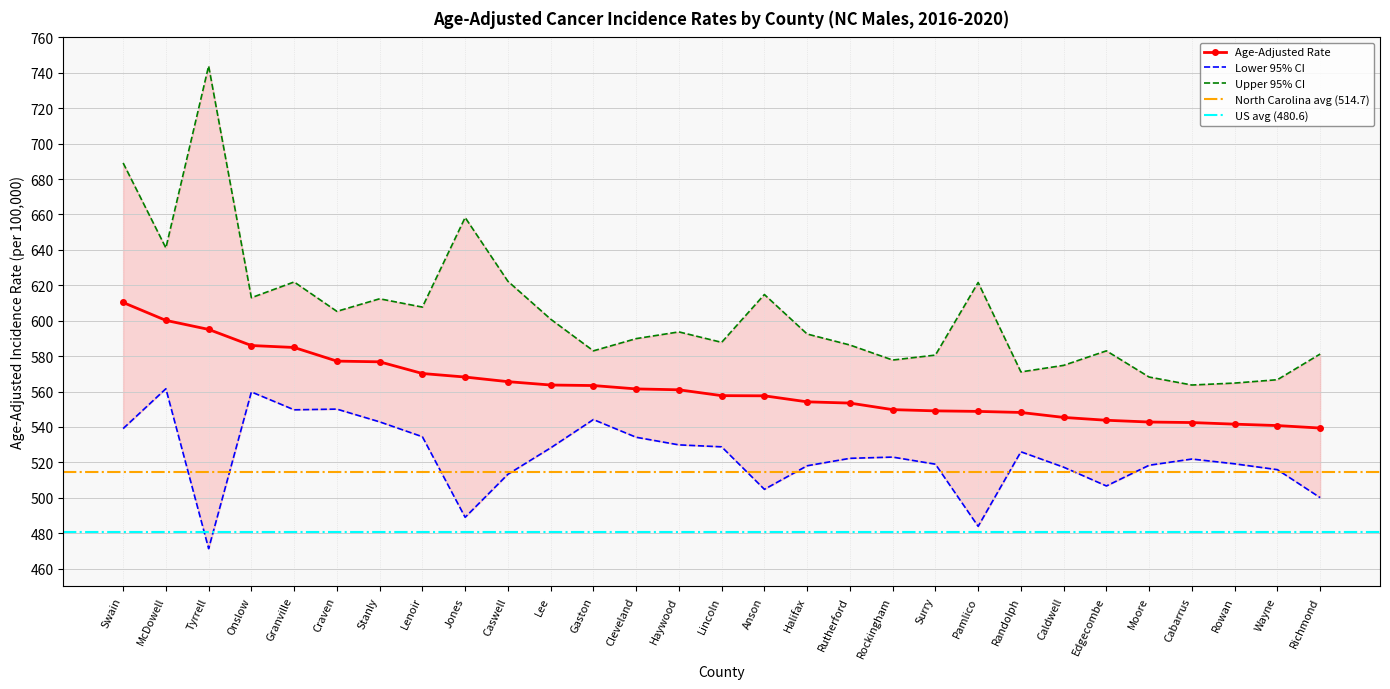

Reading left to right, transcribe all the data shown in this chart.

Age-Adjusted Rate: Swain=610.3	McDowell=600.2	Tyrrell=595.1	Onslow=586.0	Granville=584.9	Craven=577.2	Stanly=576.8	Lenoir=570.2	Jones=568.2	Caswell=565.6	Lee=563.7	Gaston=563.4	Cleveland=561.5	Haywood=561.0	Lincoln=557.7	Anson=557.6	Halifax=554.2	Rutherford=553.5	Rockingham=549.8	Surry=549.1	Pamlico=548.8	Randolph=548.2	Caldwell=545.4	Edgecombe=543.8	Moore=542.8	Cabarrus=542.5	Rowan=541.6	Wayne=540.8	Richmond=539.4
Lower 95% CI: Swain=539.1	McDowell=561.6	Tyrrell=471.3	Onslow=559.8	Granville=549.7	Craven=550.1	Stanly=542.9	Lenoir=534.5	Jones=489.0	Caswell=513.3	Lee=528.2	Gaston=544.2	Cleveland=534.2	Haywood=529.9	Lincoln=528.8	Anson=504.8	Halifax=518.1	Rutherford=522.3	Rockingham=523.0	Surry=519.0	Pamlico=483.9	Randolph=526.0	Caldwell=517.3	Edgecombe=506.7	Moore=518.4	Cabarrus=521.9	Rowan=519.2	Wayne=515.9	Richmond=500.1
Upper 95% CI: Swain=689.1	McDowell=641.1	Tyrrell=743.9	Onslow=613.0	Granville=621.9	Craven=605.3	Stanly=612.4	Lenoir=607.7	Jones=658.3	Caswell=622.3	Lee=600.9	Gaston=583.0	Cleveland=589.9	Haywood=593.7	Lincoln=587.8	Anson=614.8	Halifax=592.5	Rutherford=586.3	Rockingham=577.8	Surry=580.6	Pamlico=621.6	Randolph=571.1	Caldwell=574.8	Edgecombe=583.0	Moore=568.2	Cabarrus=563.7	Rowan=564.8	Wayne=566.7	Richmond=581.2